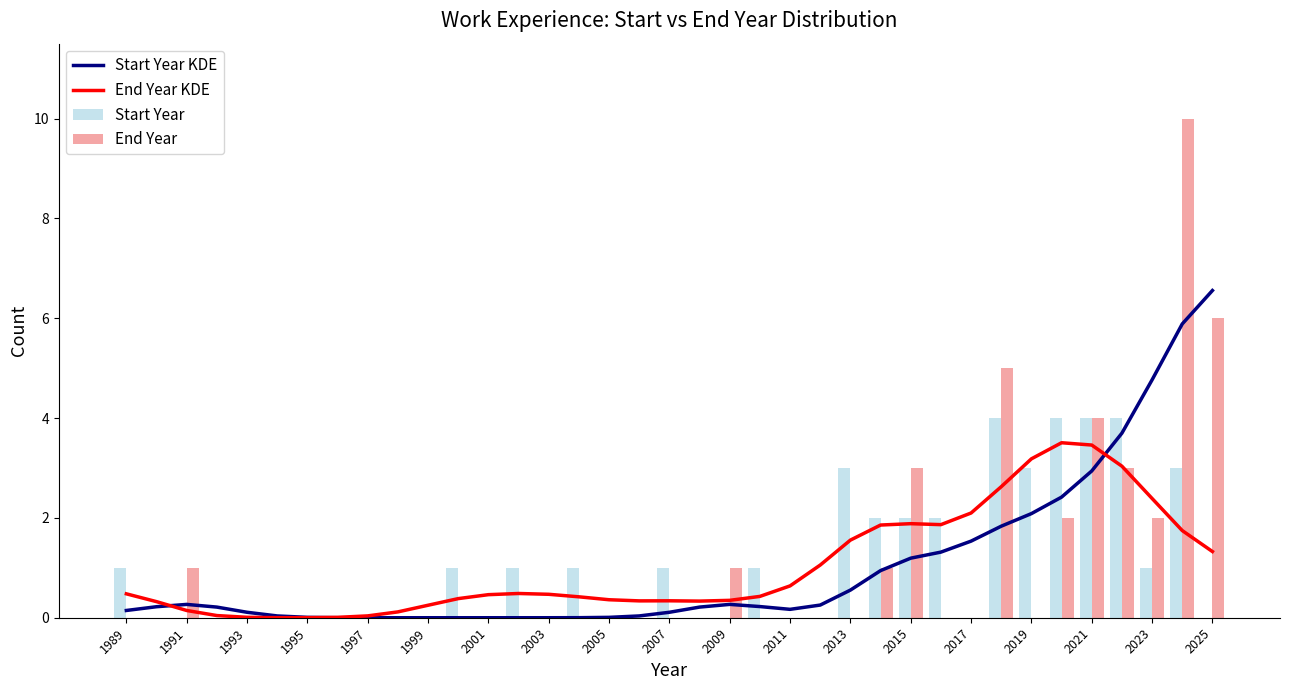

At how many categories does at least one series exceed 9?

1